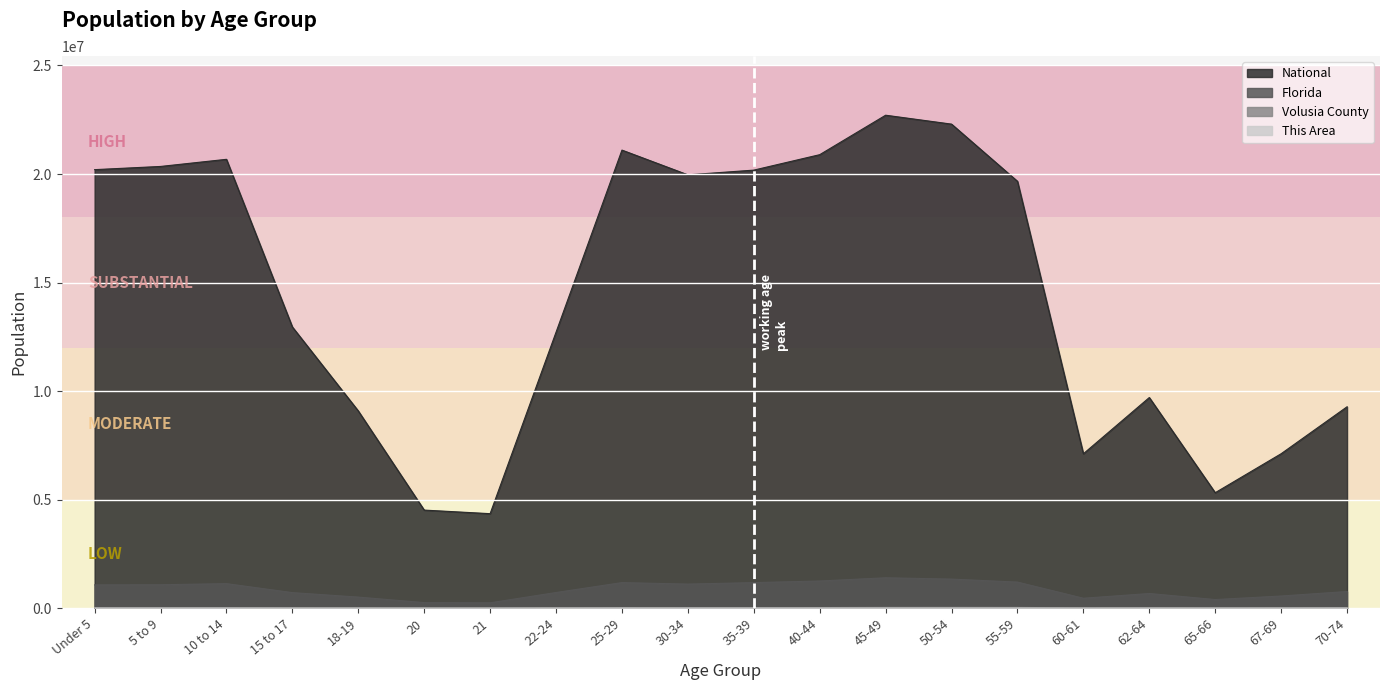

What is the difference between the Volusia County values at 65-66 and 45-49?

24152